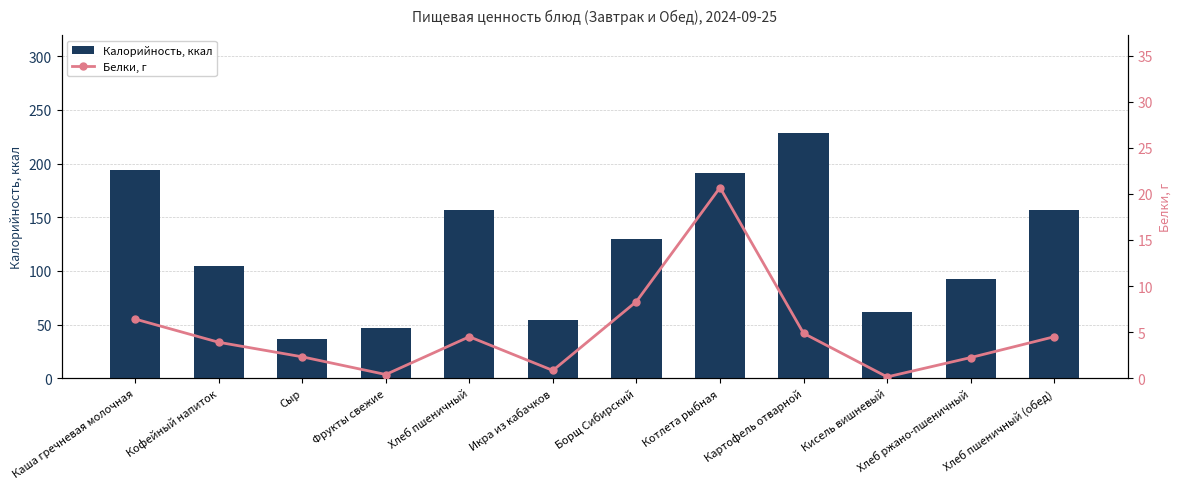

Rank the categories by Белки, г value from lowest to highest.

Кисель вишневый, Фрукты свежие, Икра из кабачков, Хлеб ржано-пшеничный, Сыр, Кофейный напиток, Хлеб пшеничный, Хлеб пшеничный (обед), Картофель отварной, Каша гречневая молочная, Борщ Сибирский, Котлета рыбная